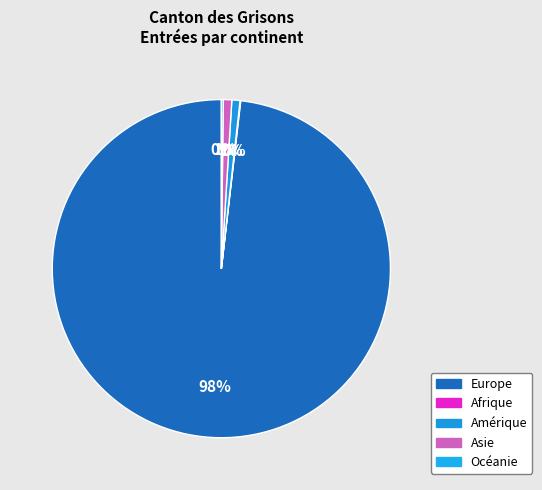

To the nearest percent, what is the difference between the Europe and Océanie slice percentages?

98%